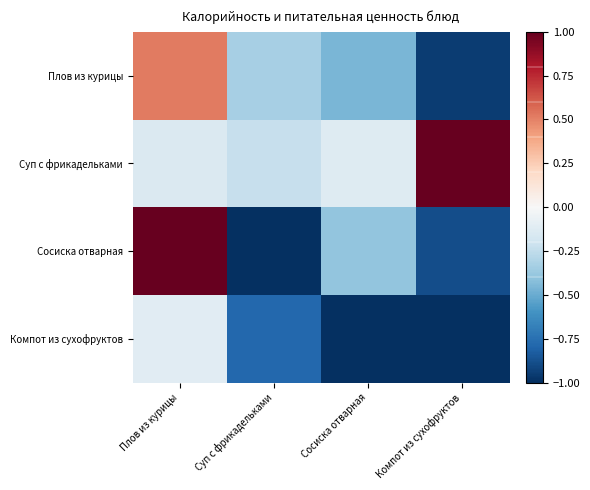

Which series changed the most between Плов из курицы and Суп с фрикадельками?

Сосиска отварная